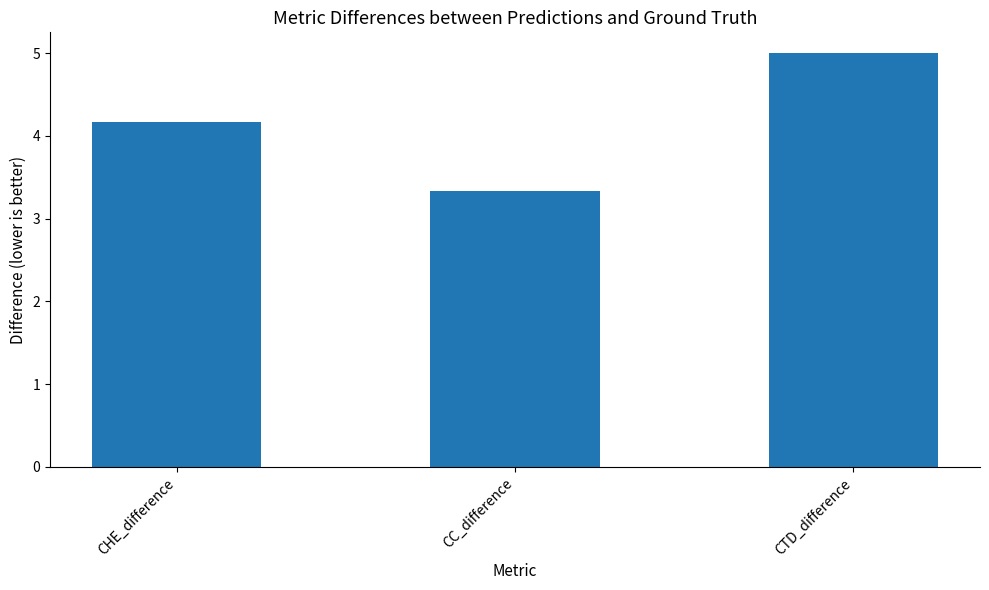

Count the values in the range 3 to 5.

3